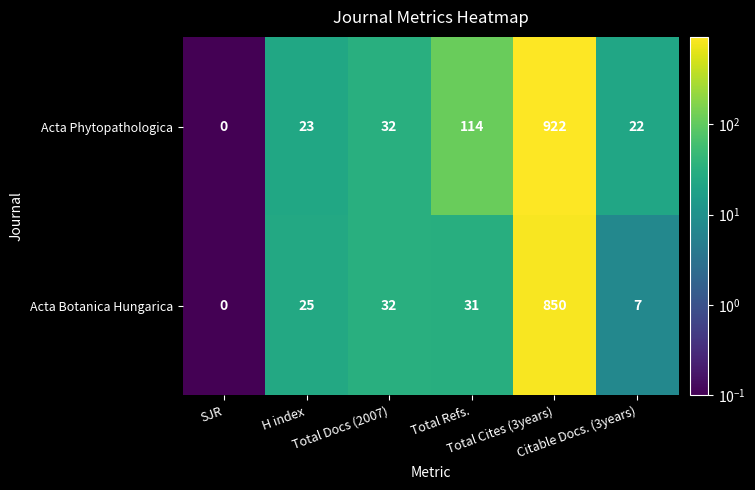

What is the total value across all series at Citable Docs. (3years)?

29